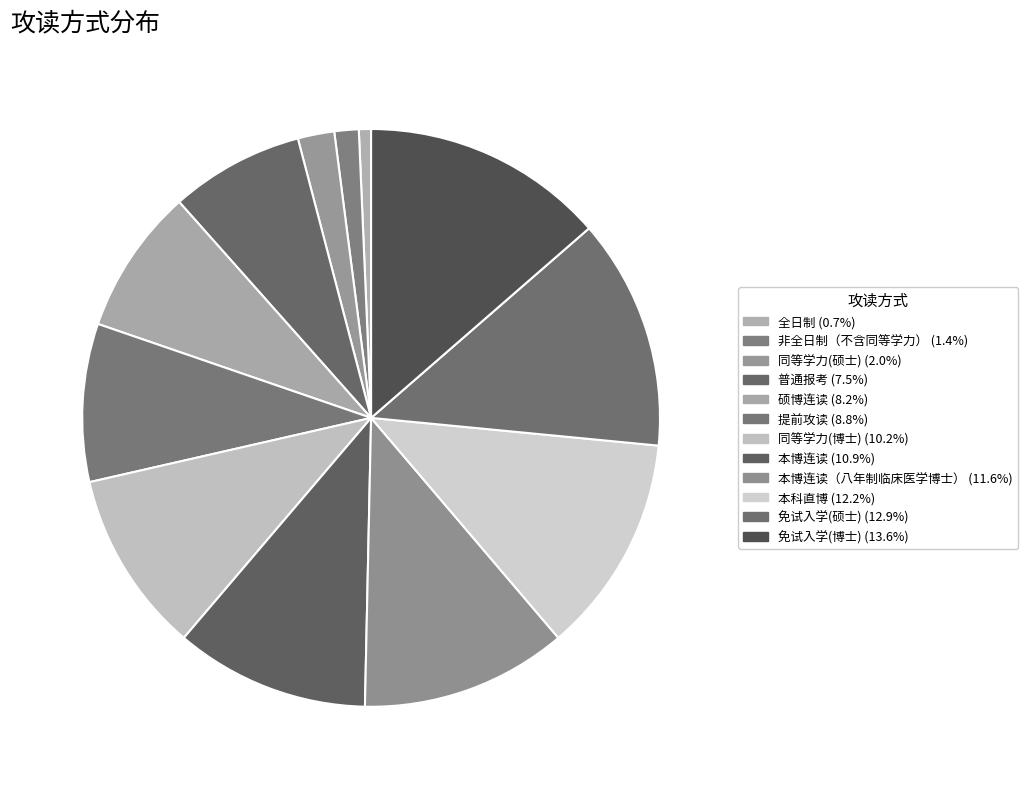

Rank the categories by value from lowest to highest.

全日制, 非全日制（不含同等学力）, 同等学力(硕士), 普通报考, 硕博连读, 提前攻读, 同等学力(博士), 本博连读, 本博连读（八年制临床医学博士）, 本科直博, 免试入学(硕士), 免试入学(博士)